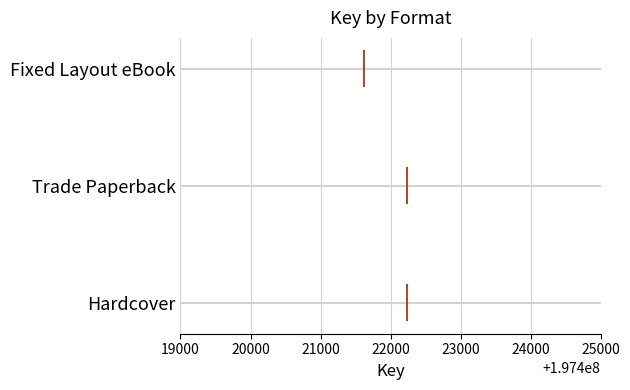

What are all the series names shown in the legend?

Hardcover, Trade Paperback, Fixed Layout eBook